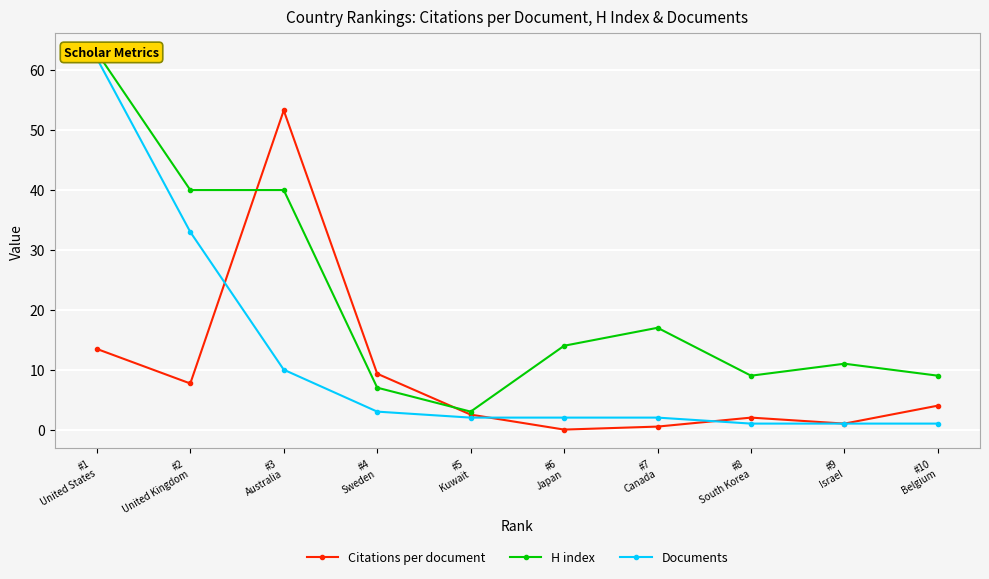

Reading left to right, list all the values displayed in this chart.

Citations per document: 13.5	7.7	53.3	9.3	2.5	0.0	0.5	2.0	1.0	4.0
H index: 63.0	40.0	40.0	7.0	3.0	14.0	17.0	9.0	11.0	9.0
Documents: 62.0	33.0	10.0	3.0	2.0	2.0	2.0	1.0	1.0	1.0